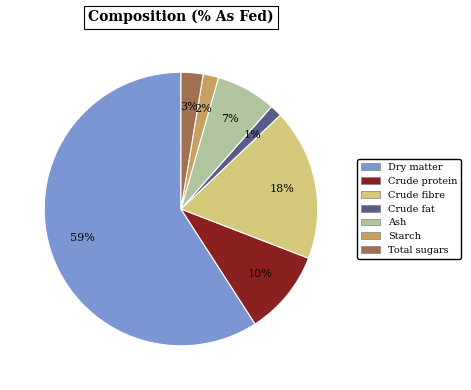

Is Crude protein the majority of the pie?

No